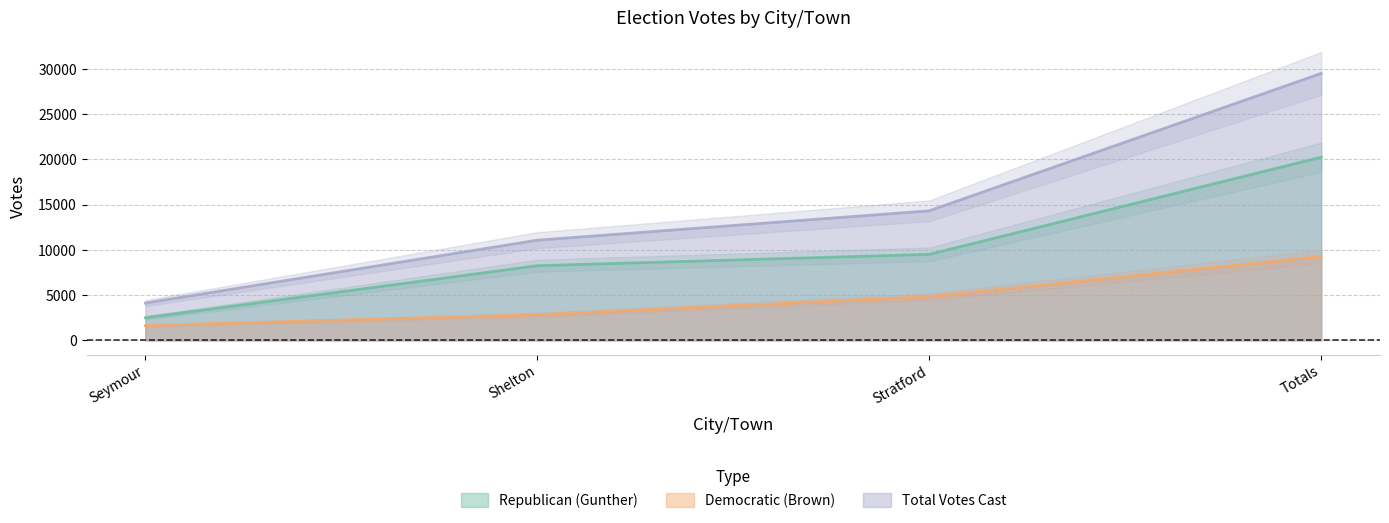

What is the value of the Democratic (Brown) point at the 4th from the left?

9263